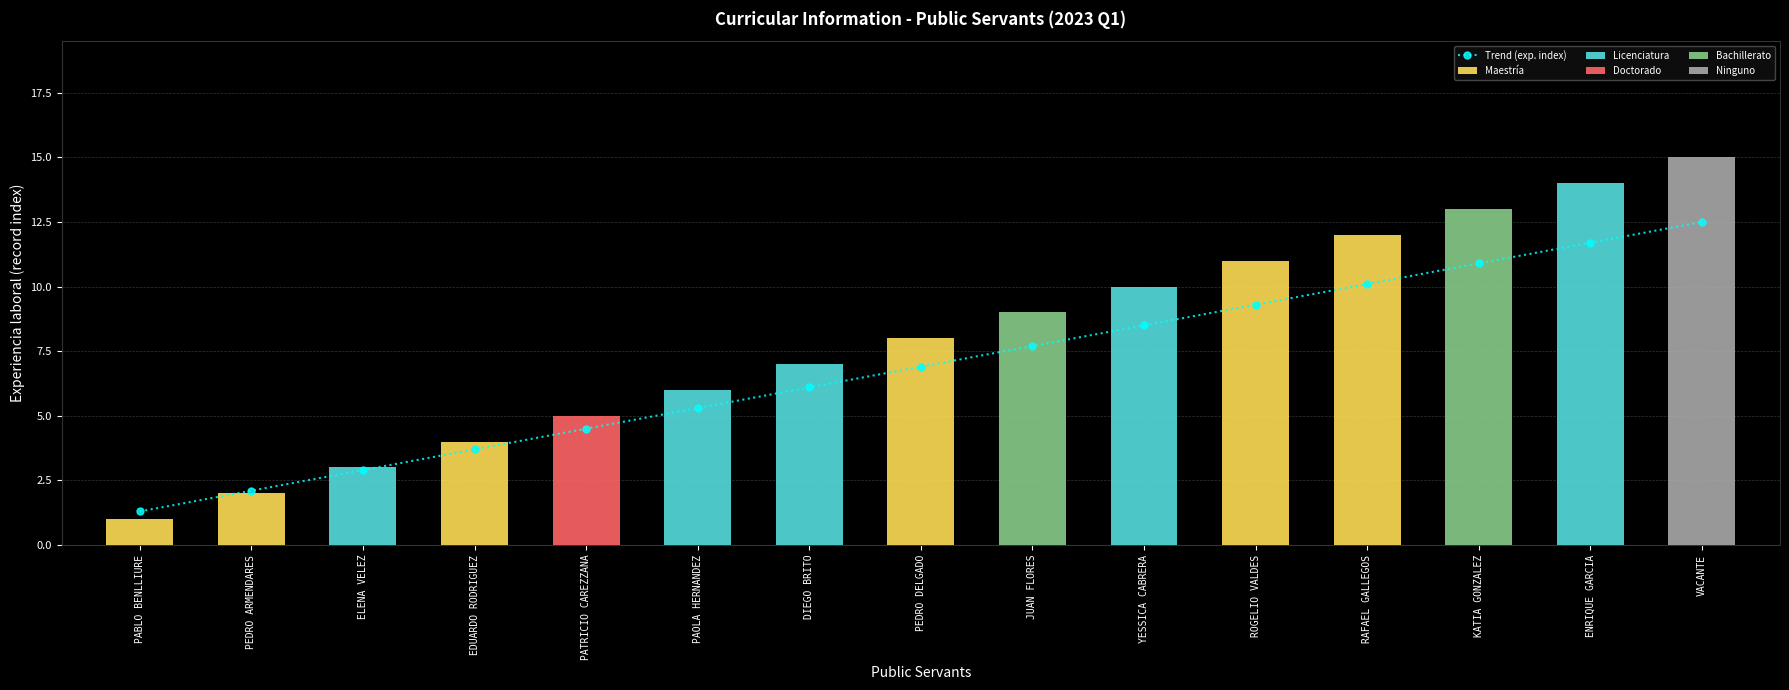

What is the change in value from ELENA VELEZ to PEDRO DELGADO?

+4.0